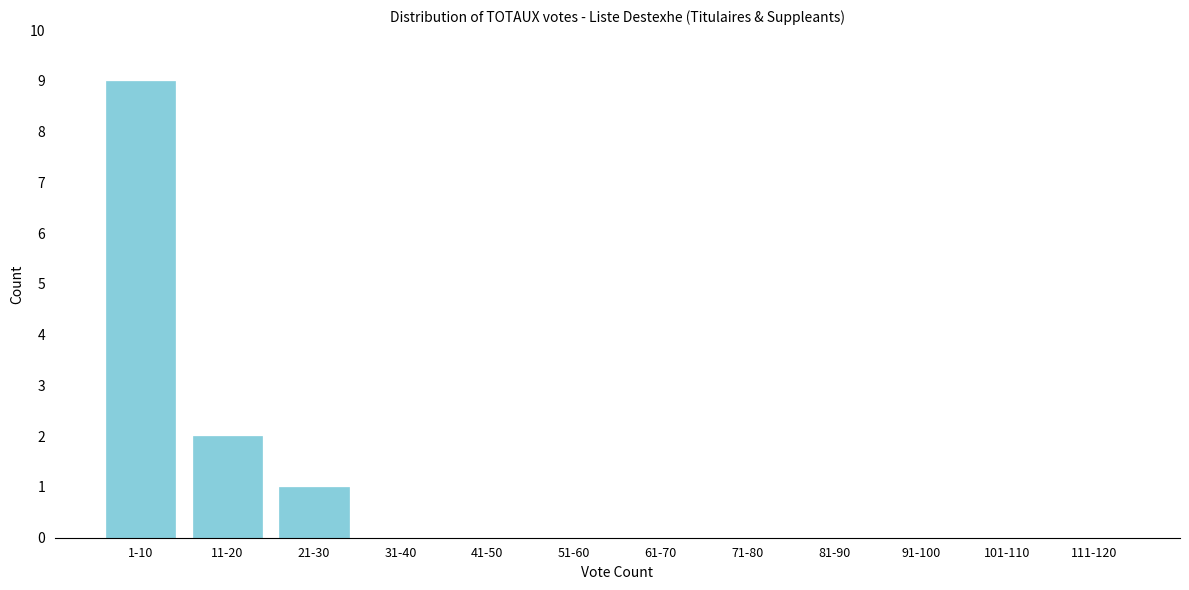

Reading right to left, list all the values displayed in this chart.

111-120=0	101-110=0	91-100=0	81-90=0	71-80=0	61-70=0	51-60=0	41-50=0	31-40=0	21-30=1	11-20=2	1-10=9